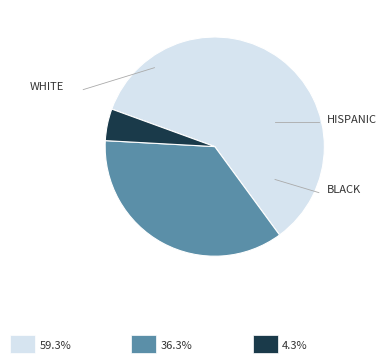

Does any single category account for the majority?

Yes